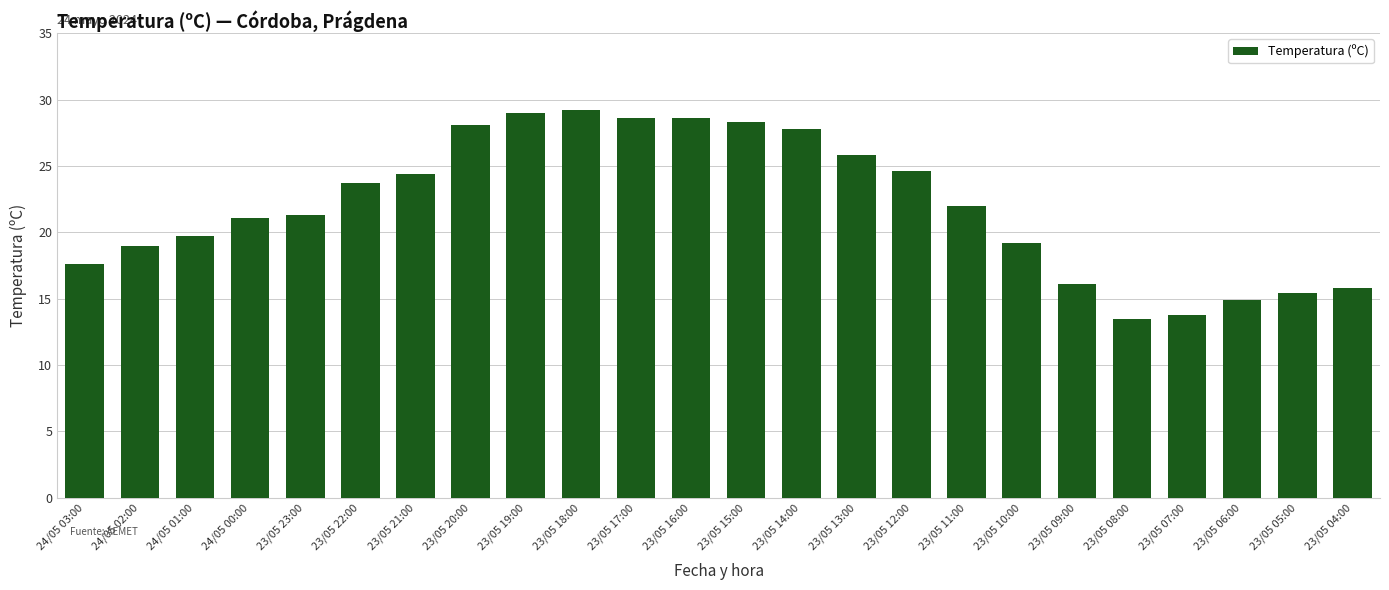

What is the value of the 9th bar from the left?

29.0